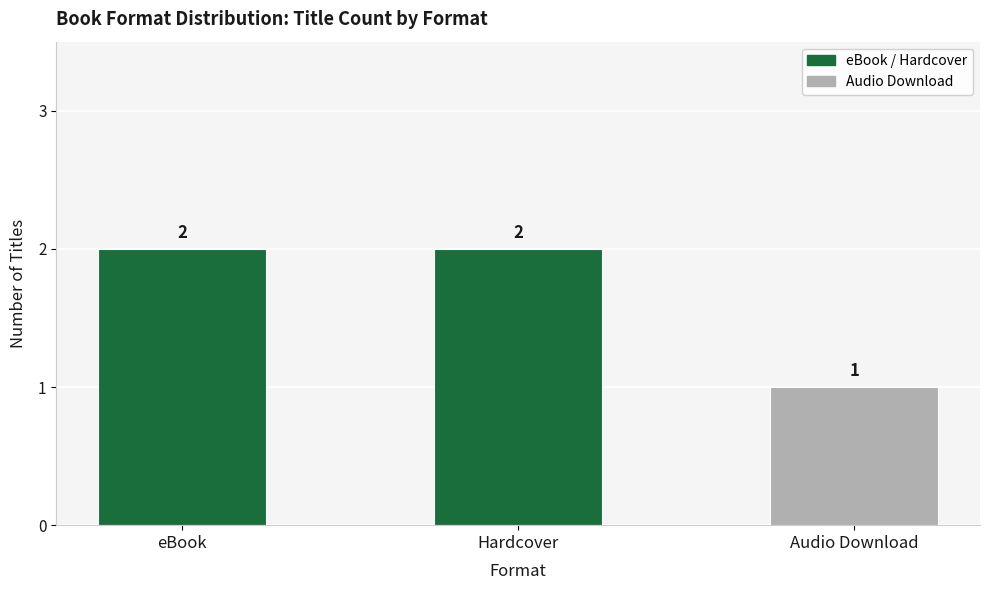

Which label corresponds to the smallest value in the chart?

Audio Download